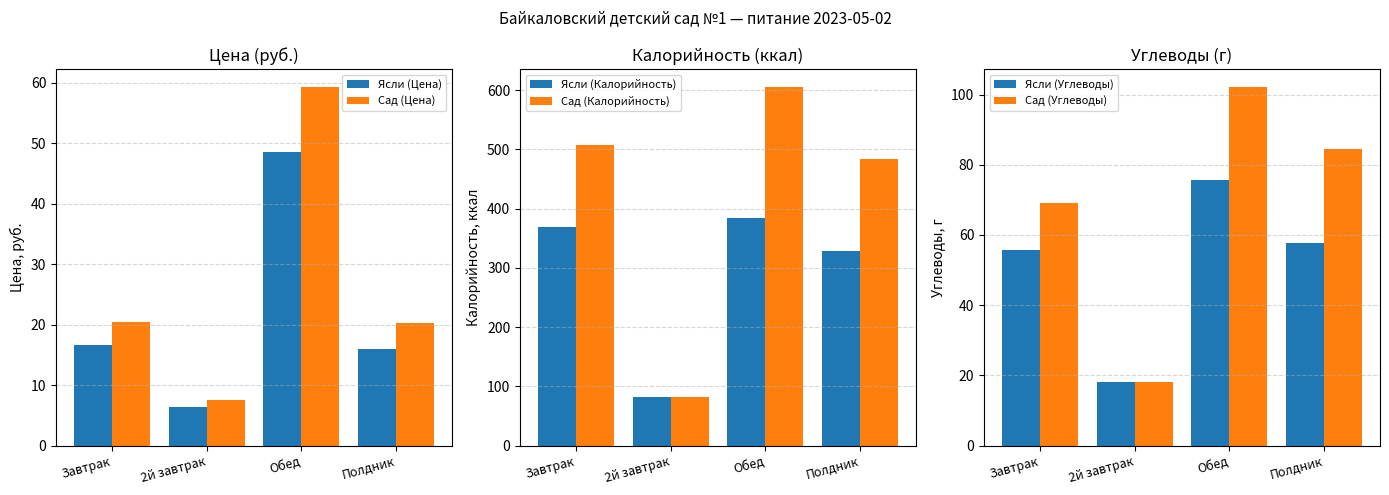

What is the highest value of the Ясли (Цена) series?

48.5